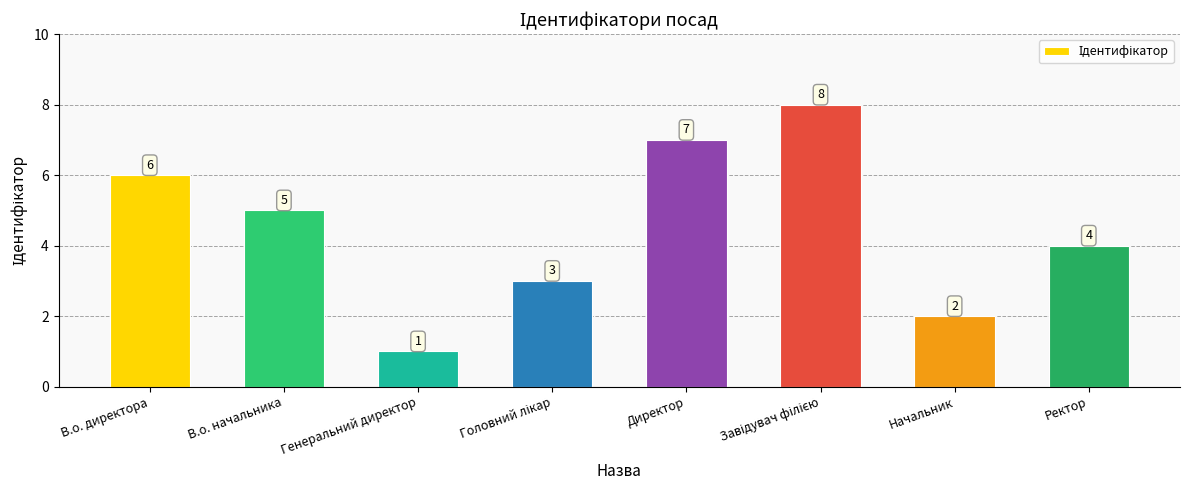

At which label does the data first exceed 5?

В.о. директора